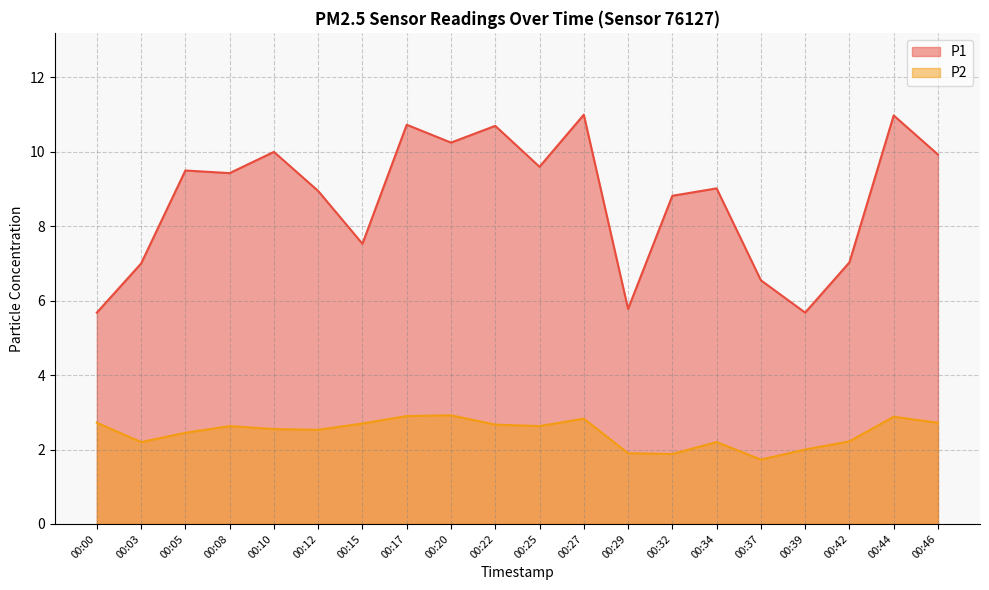

What is the total value across all series at 00:15?

10.2